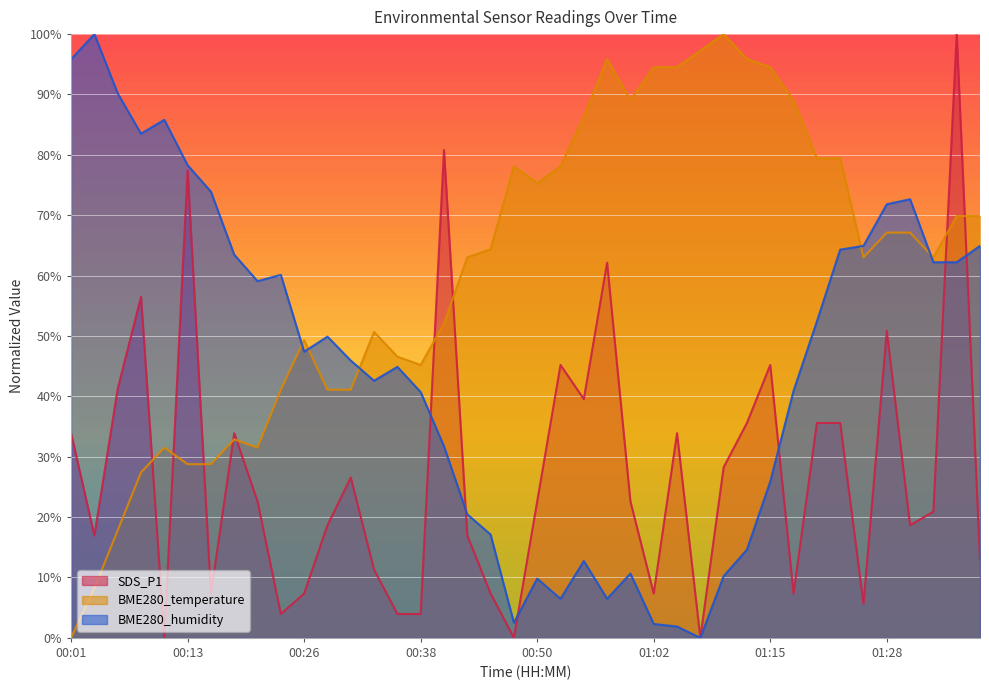

What is the difference between the SDS_P1 values at 00:55 and 00:11?

39.5